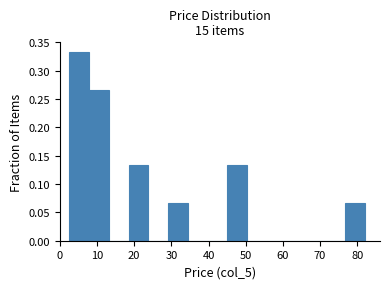

Reading left to right, transcribe this chart: for each bar, give the range it covers on the x-axis and its height. Neither the bar edges nor the heights are printed on the chart, so give them approximately, as read against the axes.

3 to 8: 0.335
8 to 13: 0.265
13 to 18: 0
18 to 24: 0.135
24 to 29: 0
29 to 34: 0.065
34 to 40: 0
40 to 45: 0
45 to 50: 0.135
50 to 56: 0
56 to 61: 0
61 to 66: 0
66 to 72: 0
72 to 77: 0
77 to 82: 0.065